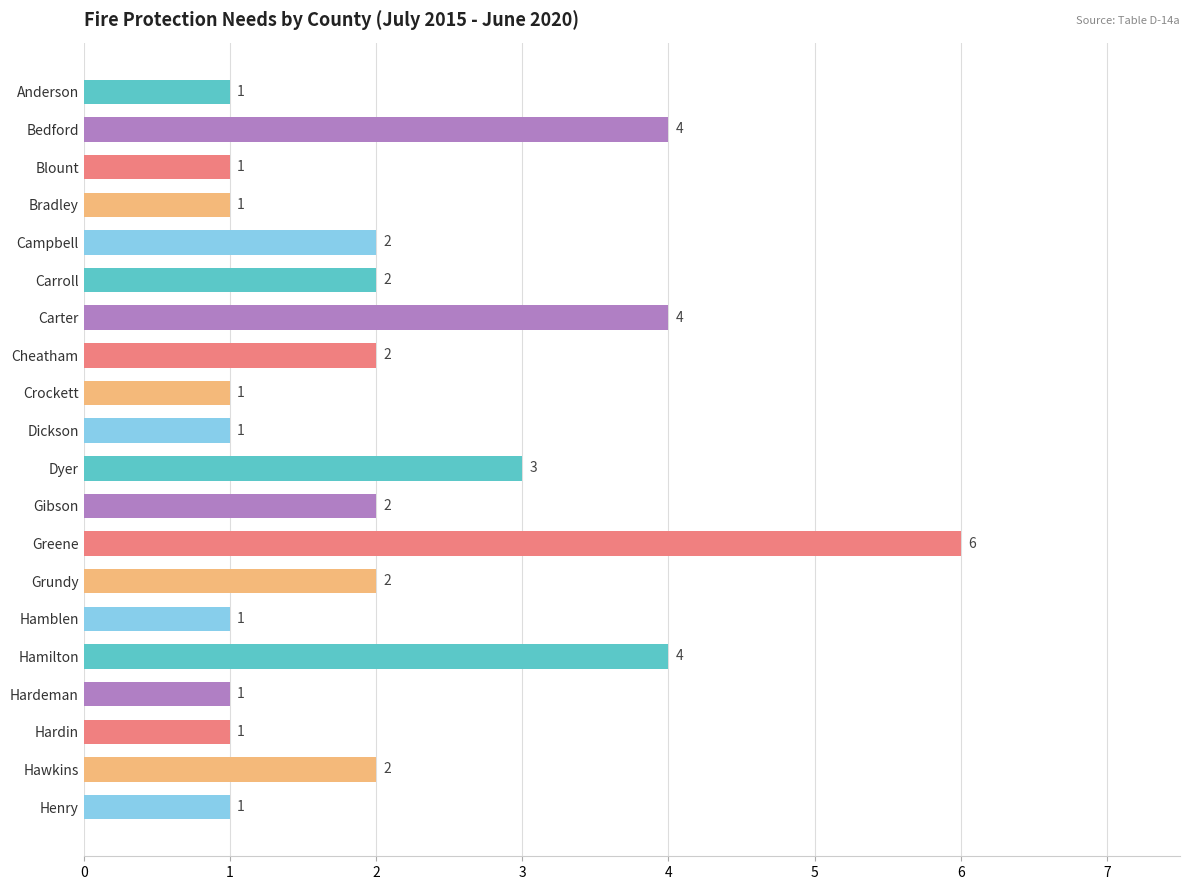

What is the value of the 15th bar from the top?

1